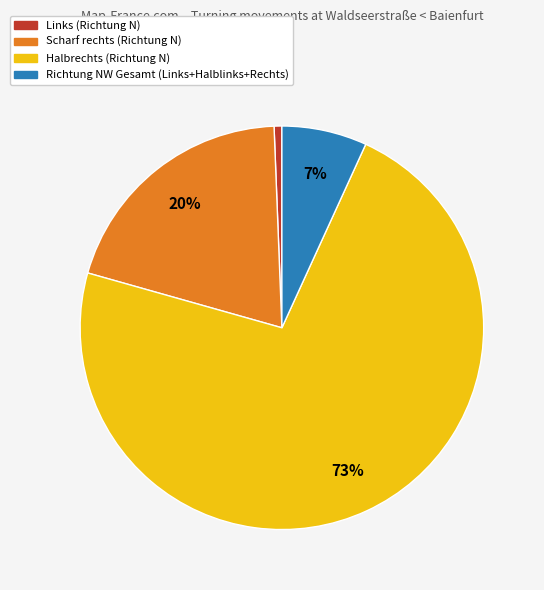

What is the majority slice?

Halbrechts